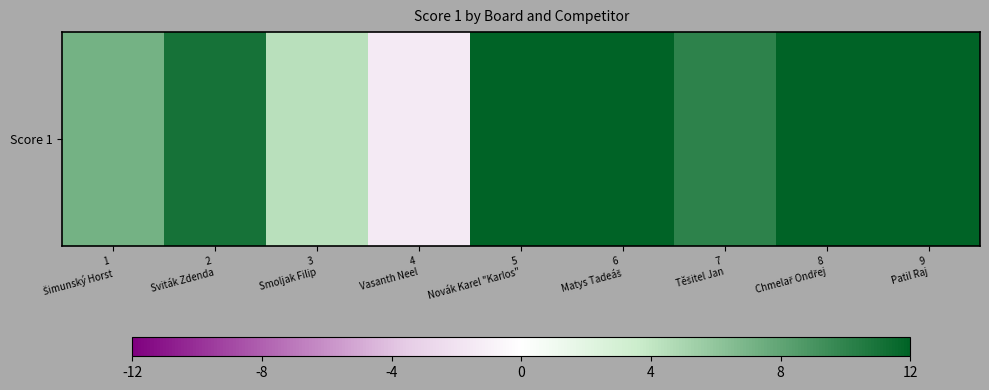

What is the minimum value shown in the chart?

11